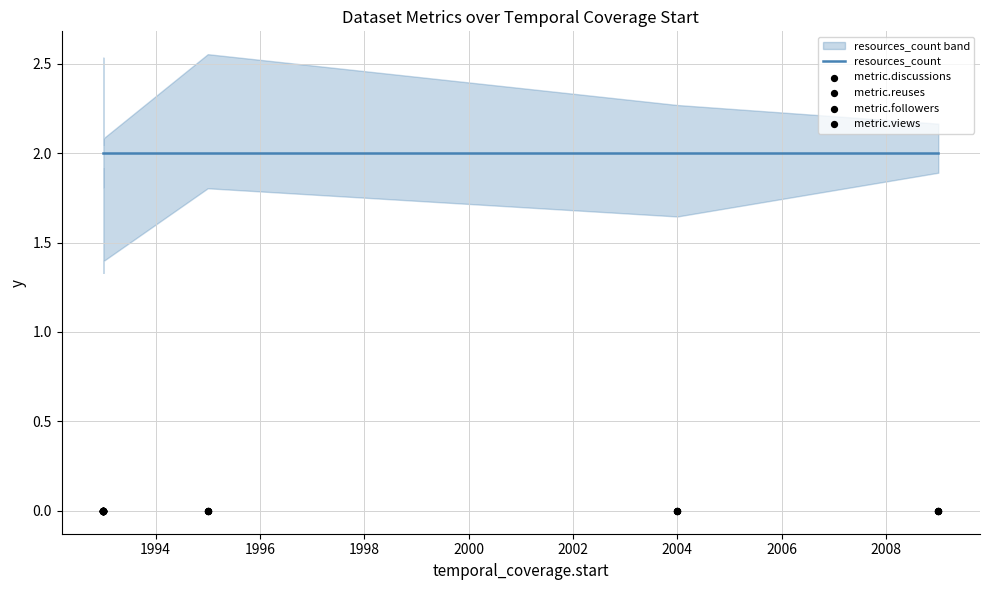

Which series reaches the minimum Y coordinate?

metric.discussions